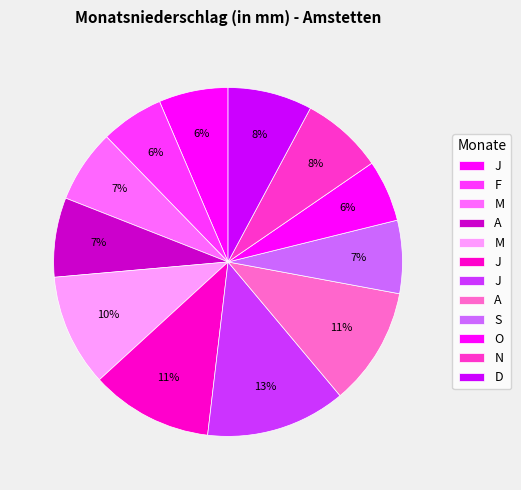

How many slices are in this pie chart?

12